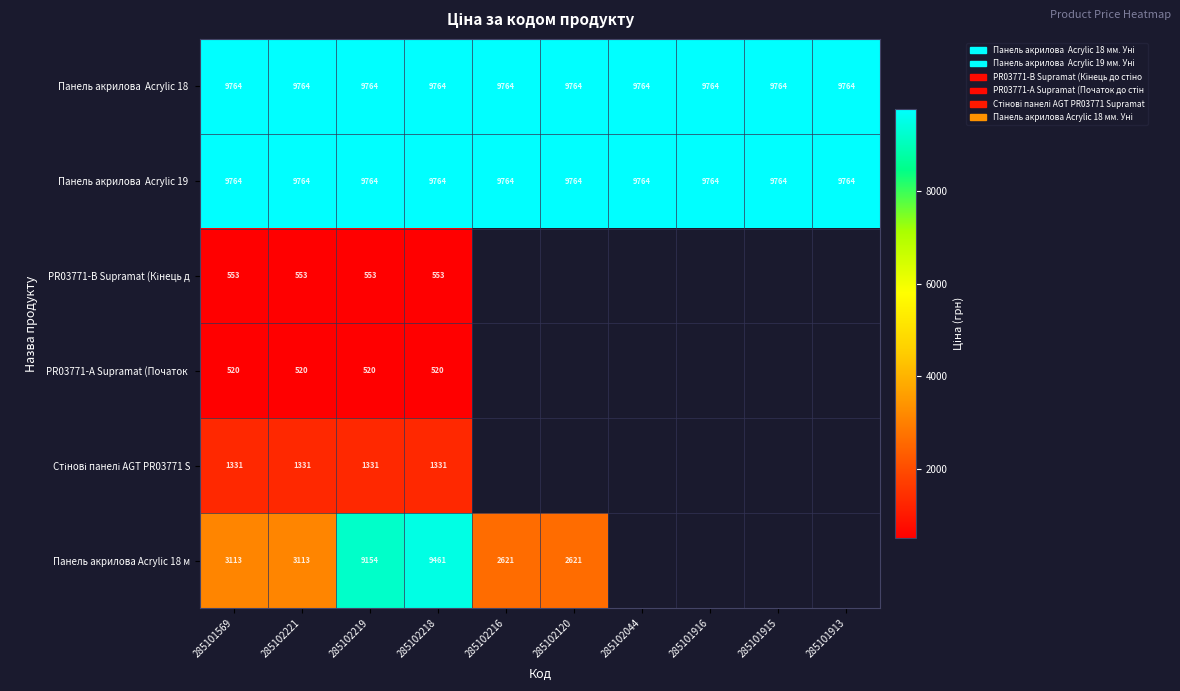

Where is Панель акрилова Acrylic 18 nearest to the value 9764?

285101569